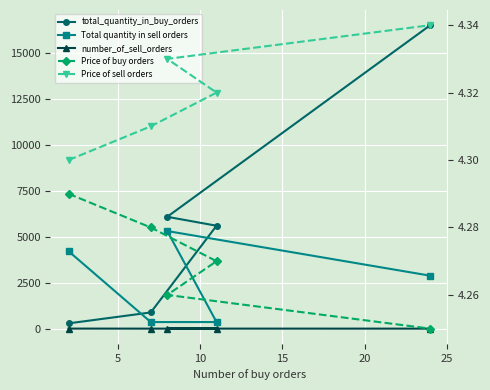

True or false: number_of_sell_orders and Price of buy orders intersect in this chart.

False